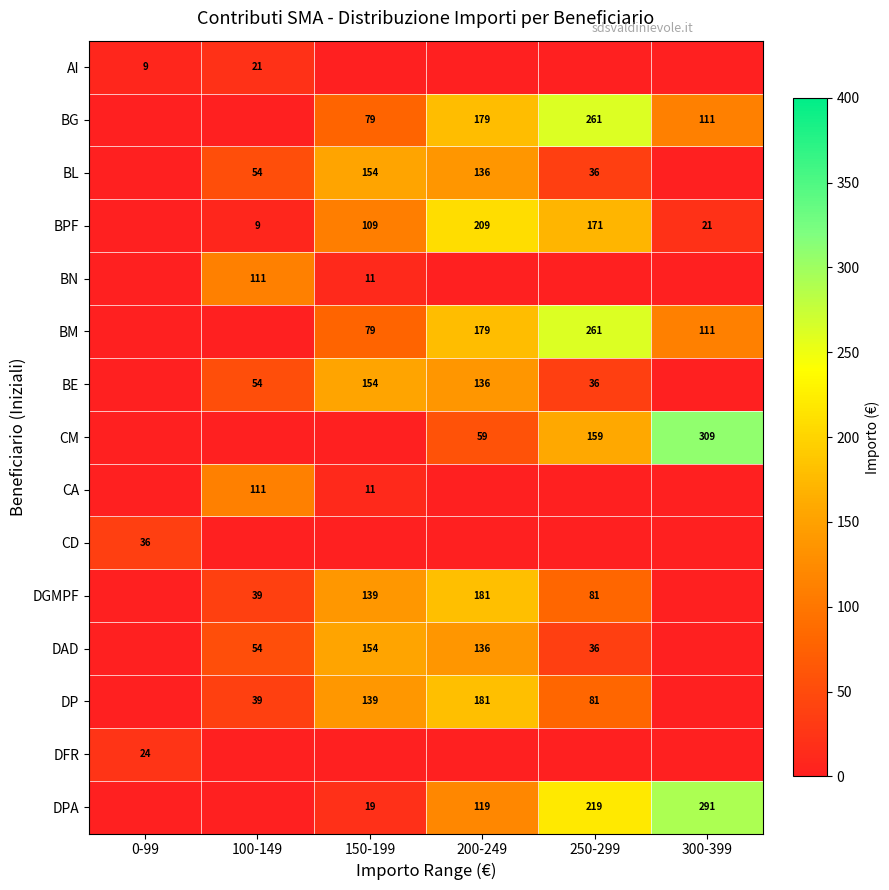

Is it true that BM equals 111 at 300-399?

True